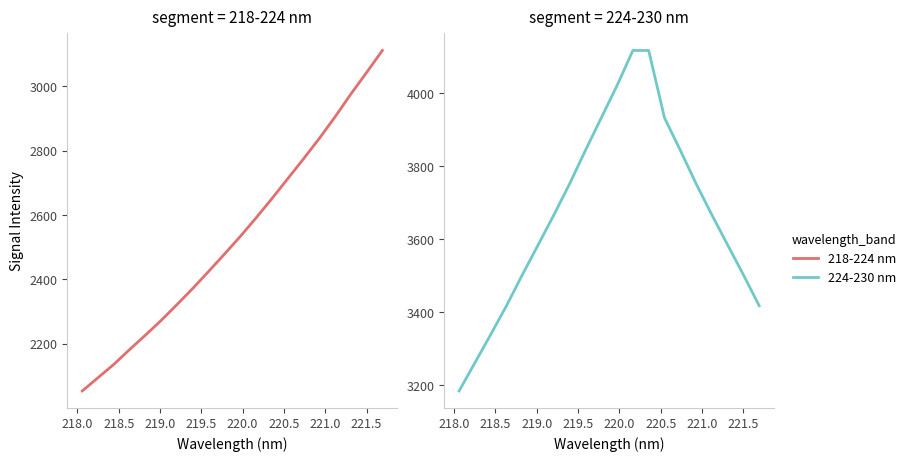

True or false: 224-230 nm and 218-224 nm intersect in this chart.

False